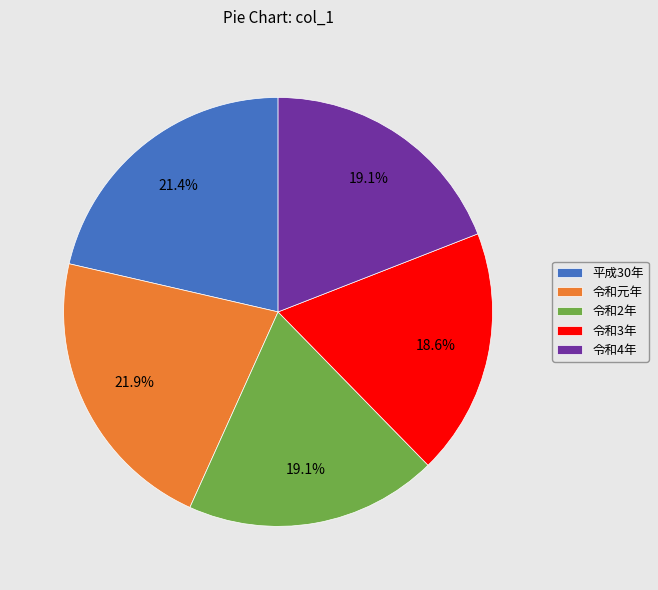

What portion of the pie excludes 令和2年?

80.9%